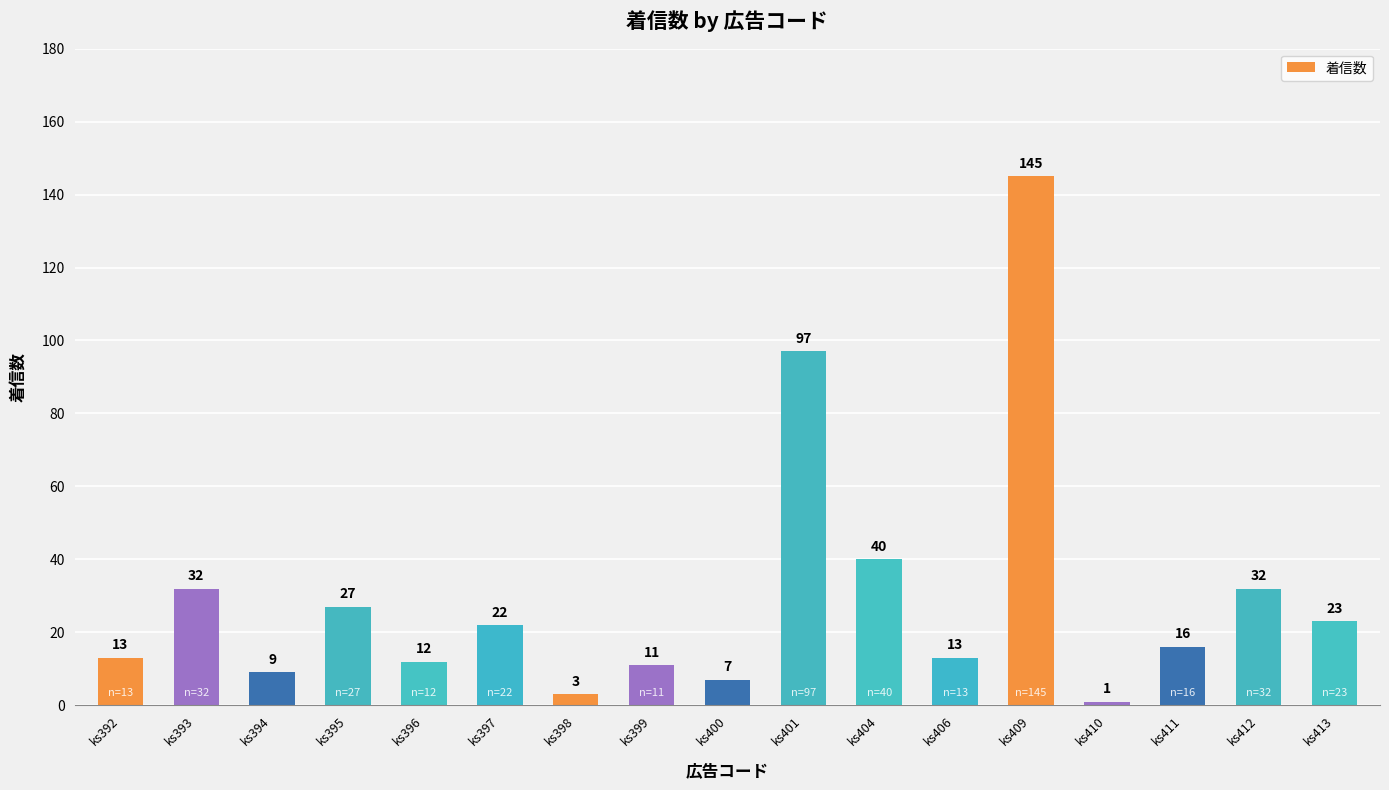

What is the value of the 12th bar from the left?

13